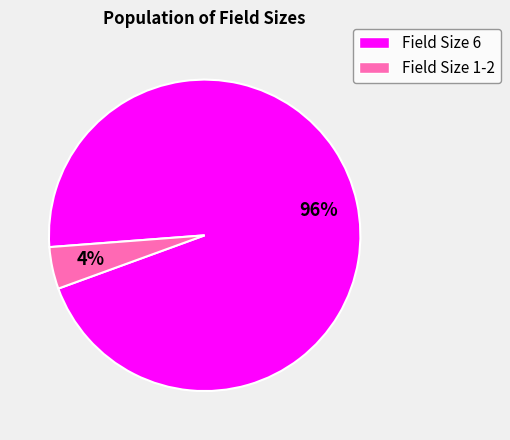

Is there a majority slice in this chart?

Yes